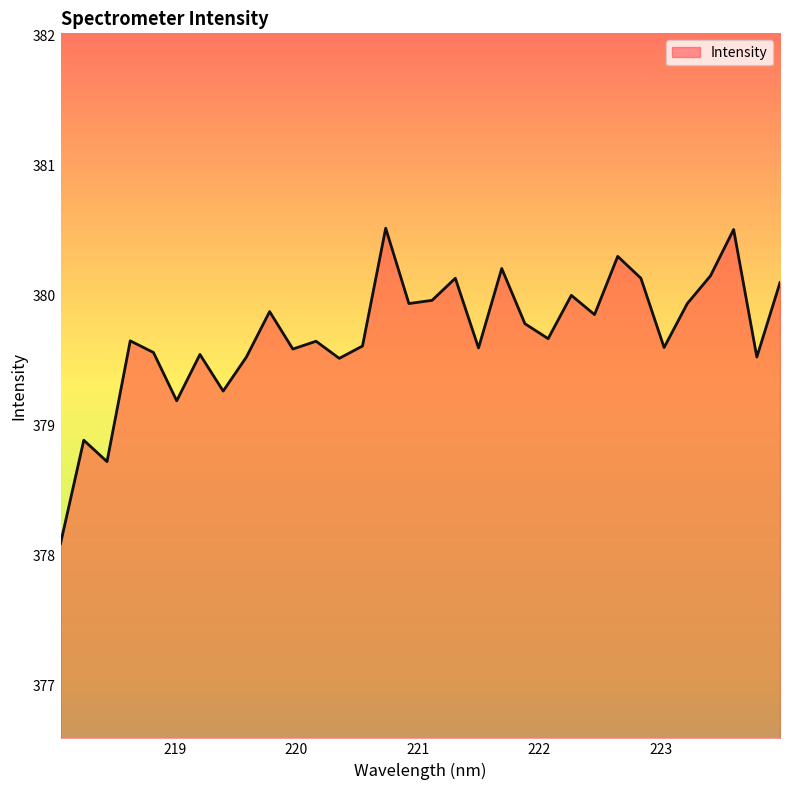

What is the average value?

379.7